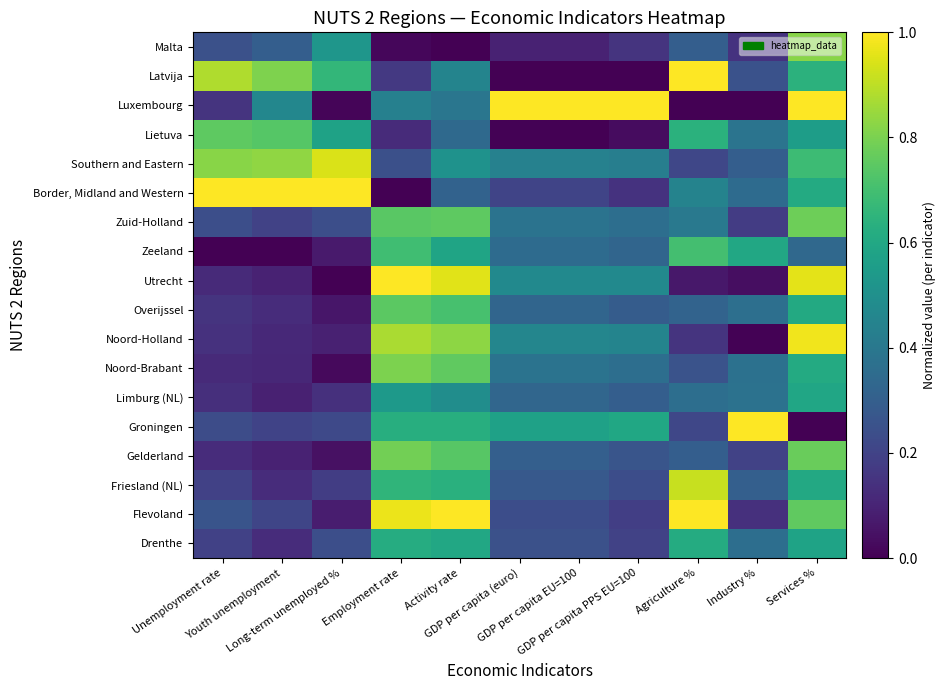

Reading right to left, transcribe all the data shown in this chart.

Drenthe: Services %=0.6	Industry %=0.4	Agriculture %=0.6	GDP per capita PPS EU=100=0.2	GDP per capita EU=100=0.2	GDP per capita (euro)=0.2	Activity rate=0.6	Employment rate=0.6	Long-term unemployed %=0.2	Youth unemployment=0.1	Unemployment rate=0.2
Flevoland: Services %=0.8	Industry %=0.1	Agriculture %=1.0	GDP per capita PPS EU=100=0.2	GDP per capita EU=100=0.2	GDP per capita (euro)=0.2	Activity rate=1.0	Employment rate=1.0	Long-term unemployed %=0.1	Youth unemployment=0.2	Unemployment rate=0.3
Friesland (NL): Services %=0.6	Industry %=0.3	Agriculture %=0.9	GDP per capita PPS EU=100=0.2	GDP per capita EU=100=0.3	GDP per capita (euro)=0.3	Activity rate=0.6	Employment rate=0.7	Long-term unemployed %=0.2	Youth unemployment=0.1	Unemployment rate=0.2
Gelderland: Services %=0.8	Industry %=0.2	Agriculture %=0.3	GDP per capita PPS EU=100=0.3	GDP per capita EU=100=0.3	GDP per capita (euro)=0.3	Activity rate=0.7	Employment rate=0.8	Long-term unemployed %=0.0	Youth unemployment=0.1	Unemployment rate=0.1
Groningen: Services %=0.0	Industry %=1.0	Agriculture %=0.2	GDP per capita PPS EU=100=0.6	GDP per capita EU=100=0.6	GDP per capita (euro)=0.6	Activity rate=0.6	Employment rate=0.6	Long-term unemployed %=0.2	Youth unemployment=0.2	Unemployment rate=0.2
Limburg (NL): Services %=0.6	Industry %=0.4	Agriculture %=0.4	GDP per capita PPS EU=100=0.3	GDP per capita EU=100=0.3	GDP per capita (euro)=0.3	Activity rate=0.5	Employment rate=0.5	Long-term unemployed %=0.1	Youth unemployment=0.1	Unemployment rate=0.1
Noord-Brabant: Services %=0.6	Industry %=0.4	Agriculture %=0.3	GDP per capita PPS EU=100=0.4	GDP per capita EU=100=0.4	GDP per capita (euro)=0.4	Activity rate=0.8	Employment rate=0.8	Long-term unemployed %=0.0	Youth unemployment=0.1	Unemployment rate=0.1
Noord-Holland: Services %=1.0	Industry %=0.0	Agriculture %=0.1	GDP per capita PPS EU=100=0.5	GDP per capita EU=100=0.5	GDP per capita (euro)=0.5	Activity rate=0.8	Employment rate=0.9	Long-term unemployed %=0.1	Youth unemployment=0.1	Unemployment rate=0.1
Overijssel: Services %=0.6	Industry %=0.4	Agriculture %=0.3	GDP per capita PPS EU=100=0.3	GDP per capita EU=100=0.3	GDP per capita (euro)=0.3	Activity rate=0.7	Employment rate=0.7	Long-term unemployed %=0.1	Youth unemployment=0.1	Unemployment rate=0.1
Utrecht: Services %=1.0	Industry %=0.0	Agriculture %=0.1	GDP per capita PPS EU=100=0.5	GDP per capita EU=100=0.5	GDP per capita (euro)=0.5	Activity rate=1.0	Employment rate=1.0	Long-term unemployed %=0.0	Youth unemployment=0.1	Unemployment rate=0.1
Zeeland: Services %=0.3	Industry %=0.6	Agriculture %=0.7	GDP per capita PPS EU=100=0.3	GDP per capita EU=100=0.3	GDP per capita (euro)=0.3	Activity rate=0.6	Employment rate=0.7	Long-term unemployed %=0.1	Youth unemployment=0.0	Unemployment rate=0.0
Zuid-Holland: Services %=0.8	Industry %=0.2	Agriculture %=0.4	GDP per capita PPS EU=100=0.4	GDP per capita EU=100=0.4	GDP per capita (euro)=0.4	Activity rate=0.8	Employment rate=0.7	Long-term unemployed %=0.2	Youth unemployment=0.2	Unemployment rate=0.2
Border, Midland and Western: Services %=0.6	Industry %=0.3	Agriculture %=0.4	GDP per capita PPS EU=100=0.1	GDP per capita EU=100=0.2	GDP per capita (euro)=0.2	Activity rate=0.3	Employment rate=0.0	Long-term unemployed %=1.0	Youth unemployment=1.0	Unemployment rate=1.0
Southern and Eastern: Services %=0.7	Industry %=0.3	Agriculture %=0.2	GDP per capita PPS EU=100=0.4	GDP per capita EU=100=0.4	GDP per capita (euro)=0.4	Activity rate=0.5	Employment rate=0.2	Long-term unemployed %=0.9	Youth unemployment=0.8	Unemployment rate=0.8
Lietuva: Services %=0.6	Industry %=0.4	Agriculture %=0.6	GDP per capita PPS EU=100=0.0	GDP per capita EU=100=0.0	GDP per capita (euro)=0.0	Activity rate=0.3	Employment rate=0.1	Long-term unemployed %=0.6	Youth unemployment=0.7	Unemployment rate=0.8
Luxembourg: Services %=1.0	Industry %=0.0	Agriculture %=0.0	GDP per capita PPS EU=100=1.0	GDP per capita EU=100=1.0	GDP per capita (euro)=1.0	Activity rate=0.4	Employment rate=0.4	Long-term unemployed %=0.0	Youth unemployment=0.5	Unemployment rate=0.1
Latvija: Services %=0.6	Industry %=0.3	Agriculture %=1.0	GDP per capita PPS EU=100=0.0	GDP per capita EU=100=0.0	GDP per capita (euro)=0.0	Activity rate=0.5	Employment rate=0.2	Long-term unemployed %=0.7	Youth unemployment=0.8	Unemployment rate=0.9
Malta: Services %=0.8	Industry %=0.1	Agriculture %=0.3	GDP per capita PPS EU=100=0.2	GDP per capita EU=100=0.1	GDP per capita (euro)=0.1	Activity rate=0.0	Employment rate=0.0	Long-term unemployed %=0.5	Youth unemployment=0.3	Unemployment rate=0.2